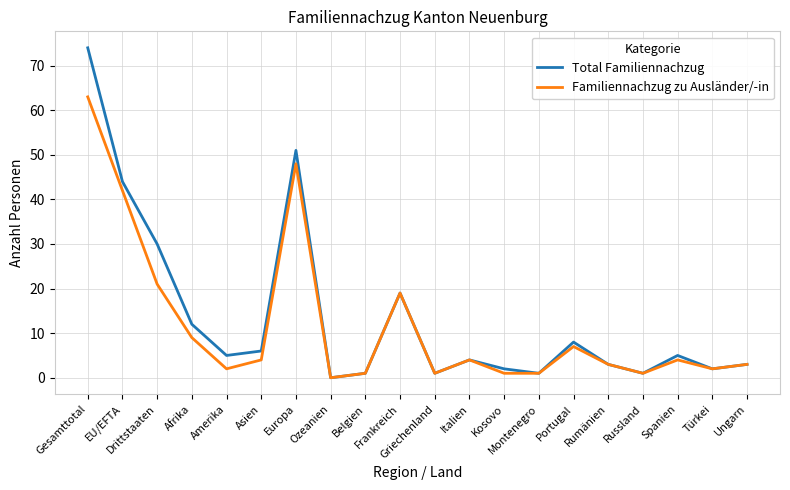

At which category is the sum across all series the highest?

Gesamttotal